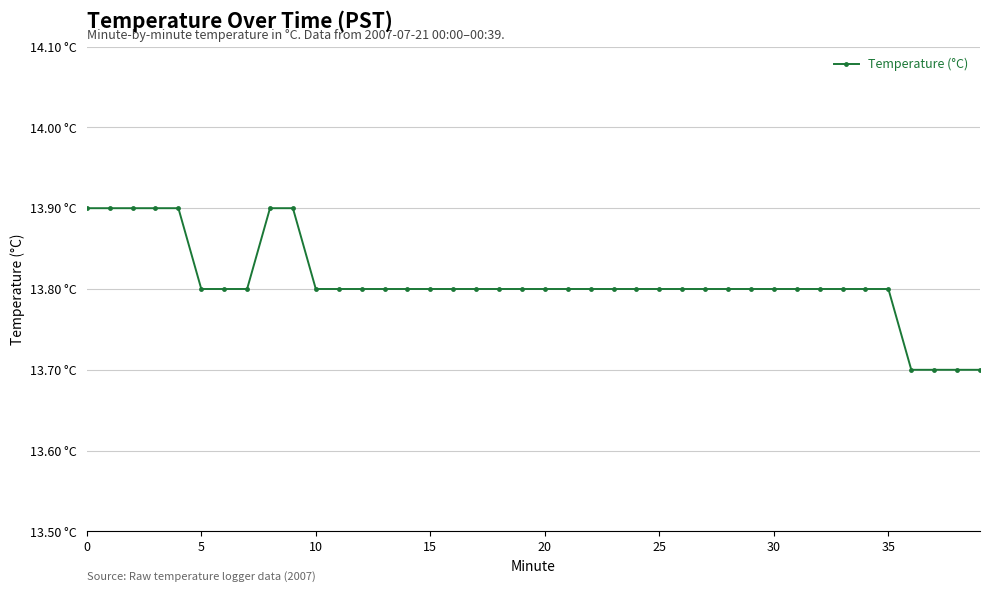

How many values are between 13 and 14?

40